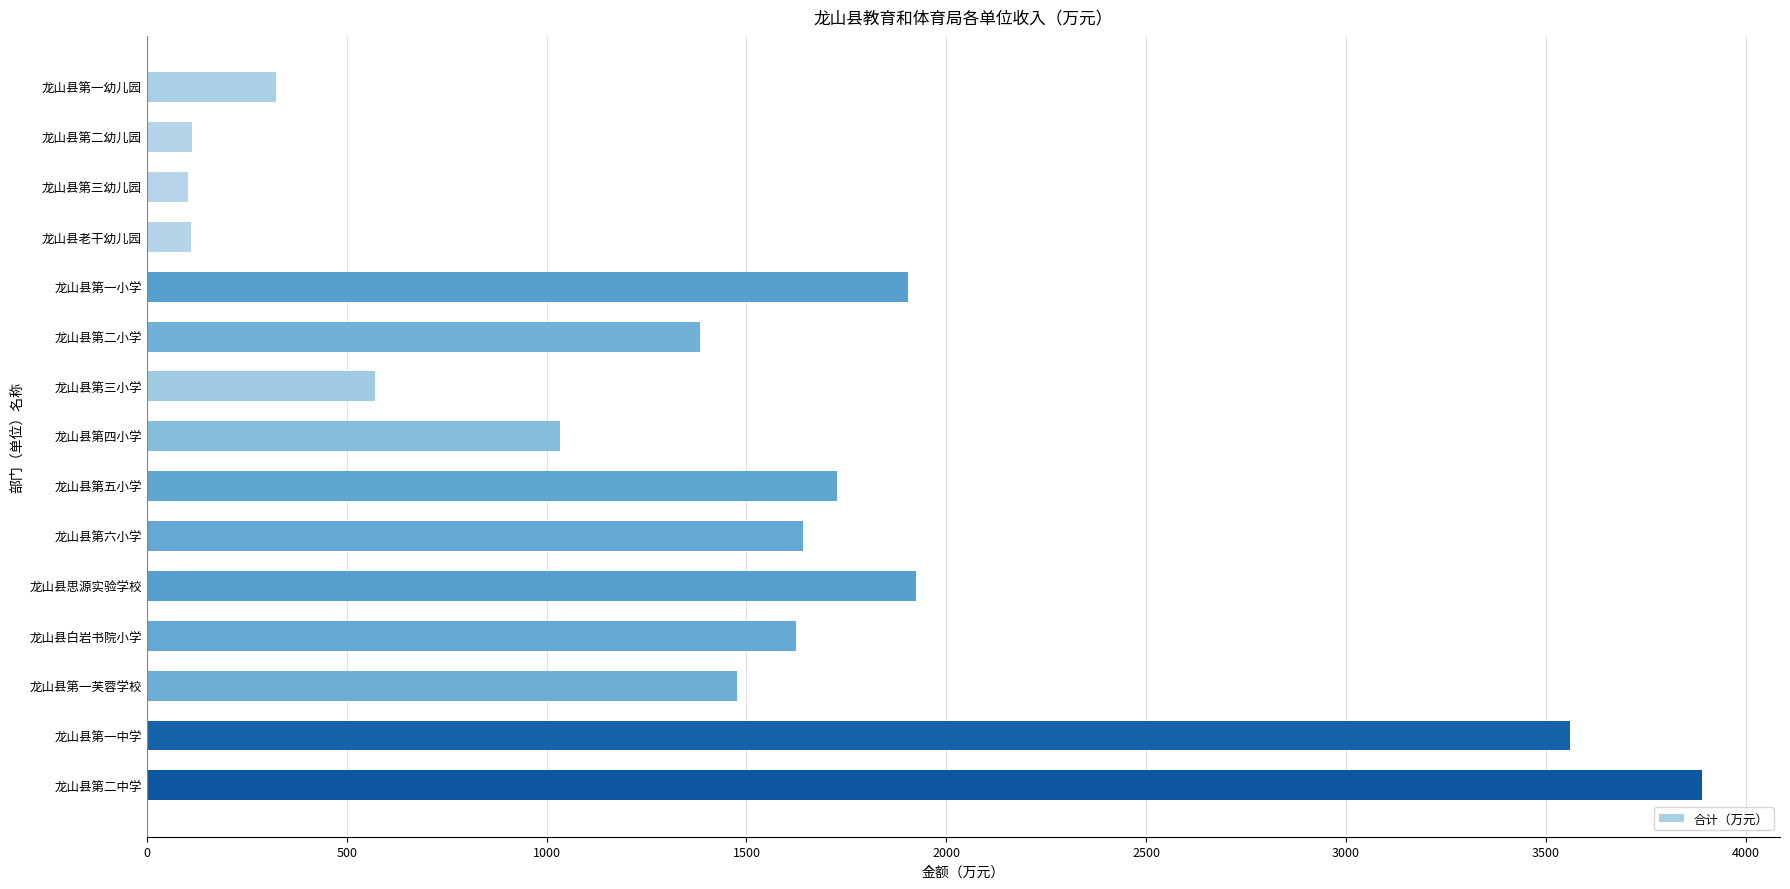

What is the approximate value at 龙山县白岩书院小学?

1623.4